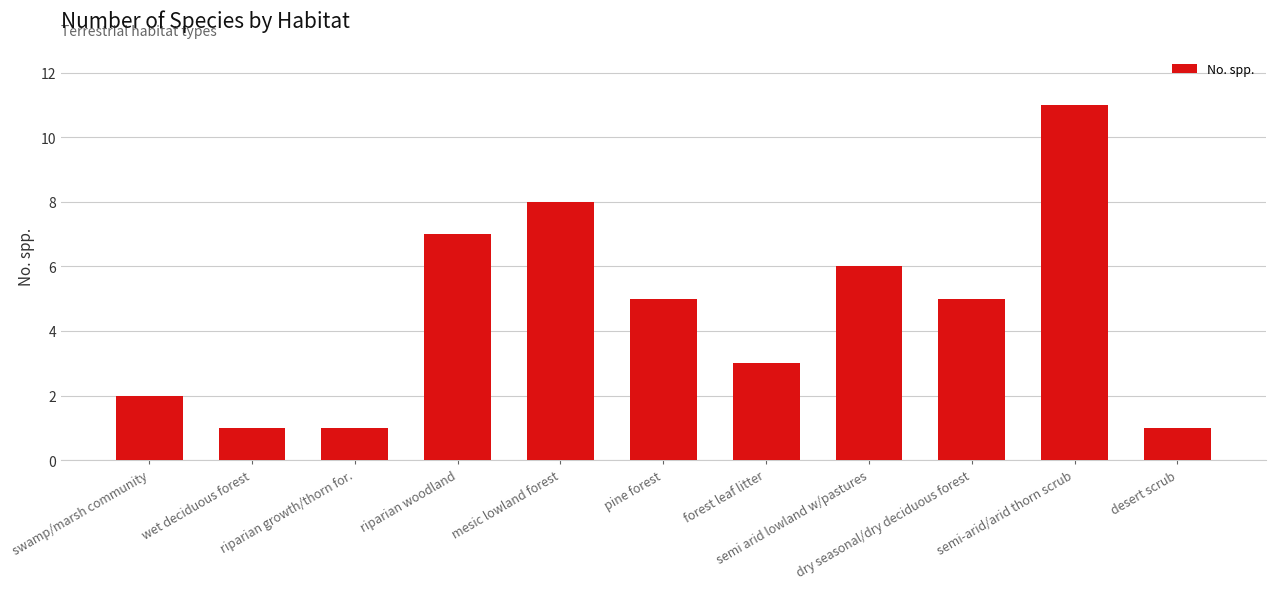

True or false: the data shows 8 at pine forest.

False